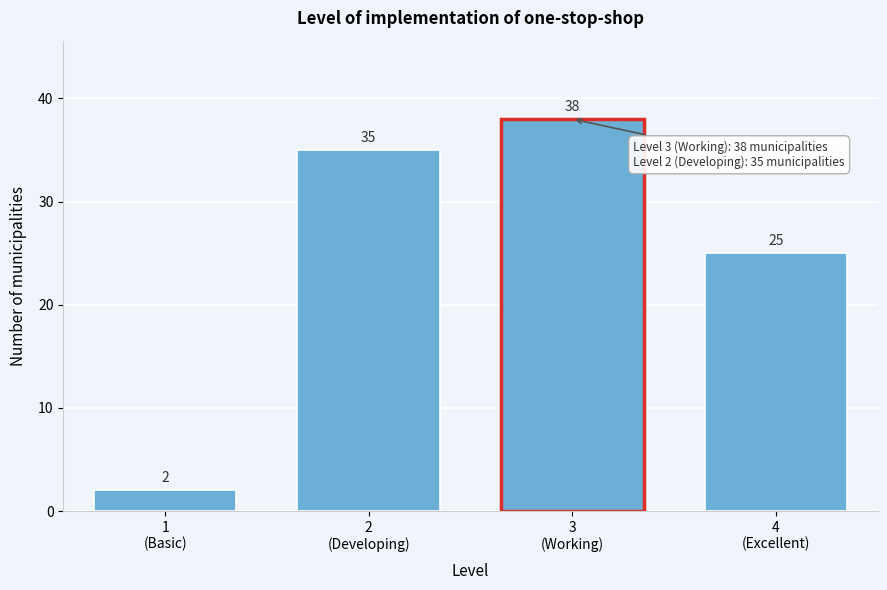

Reading left to right, extract all data points from this chart.

2	35	38	25